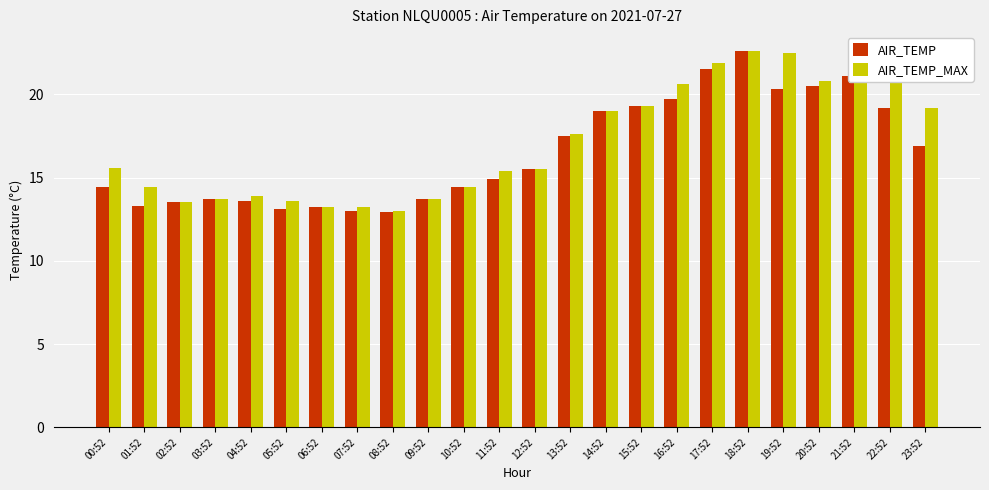

Rank the series at 01:52 from lowest to highest value.

AIR_TEMP, AIR_TEMP_MAX